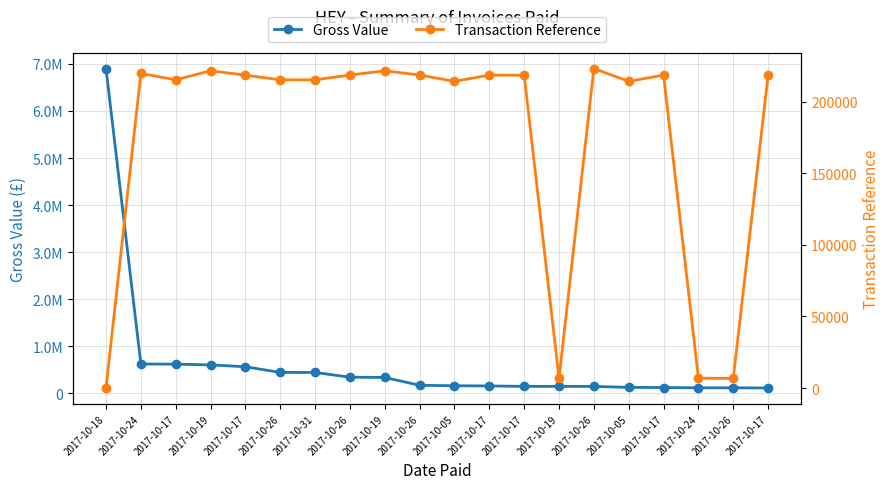

List the labels in order of Transaction Reference value, smallest first.

2017-10-18, 2017-10-19, 2017-10-26, 2017-10-24, 2017-10-05, 2017-10-05, 2017-10-17, 2017-10-26, 2017-10-31, 2017-10-17, 2017-10-17, 2017-10-17, 2017-10-17, 2017-10-17, 2017-10-26, 2017-10-26, 2017-10-24, 2017-10-19, 2017-10-19, 2017-10-26